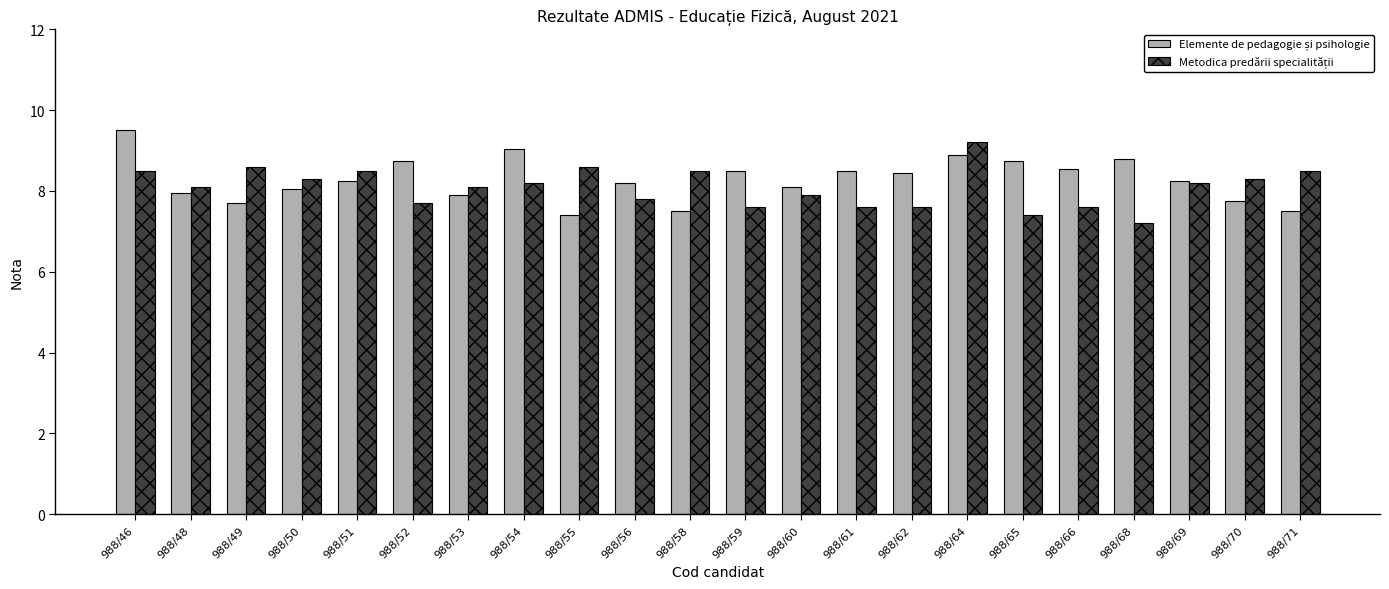

Which category has the highest value across all series?

988/46